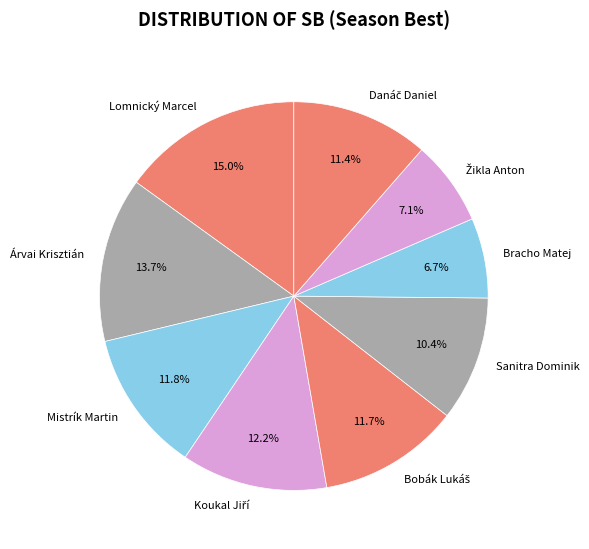

Combined, do Lomnický Marcel and Bracho Matej account for over 50%?

No